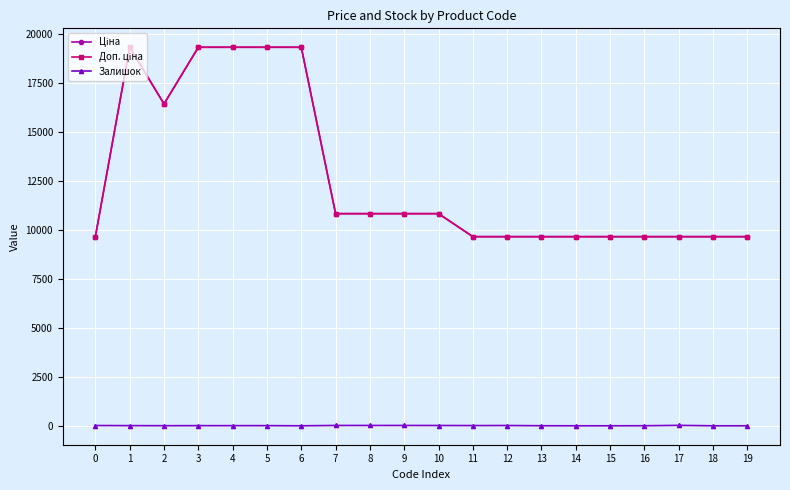

True or false: Доп. ціна has a value of 13224.0 at 5.

False